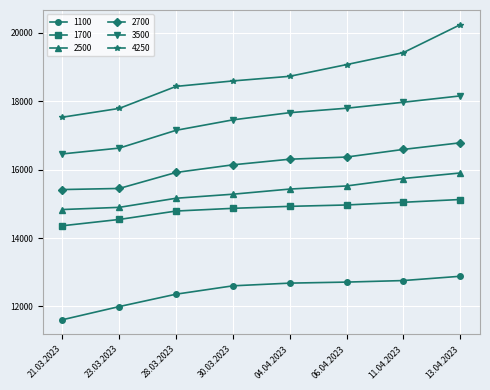

Is it true that 1100 equals 5063 at 11.04.2023?

False